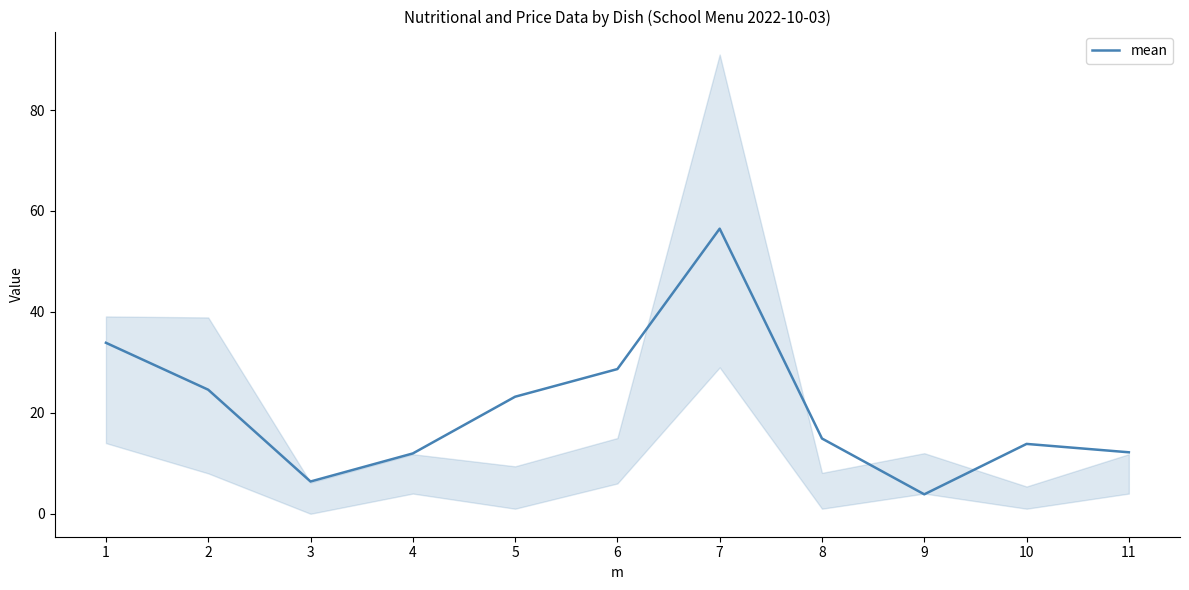

Is it true that the value at 8 is 14.9?

True